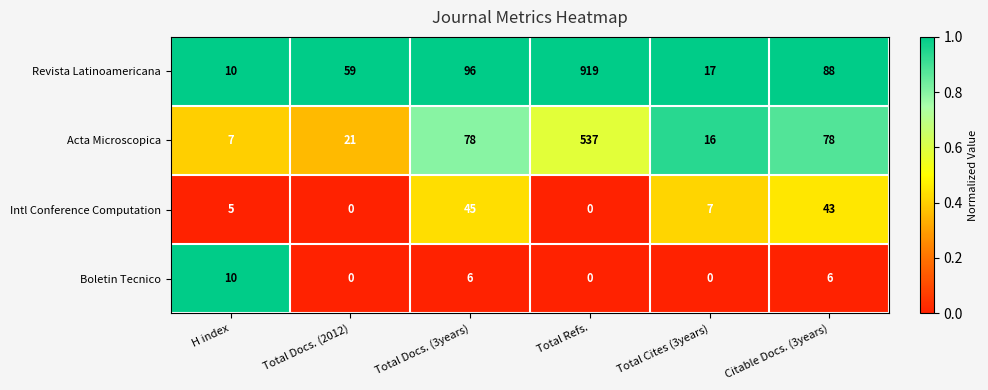

What is the difference between the highest and lowest values at H index?

5